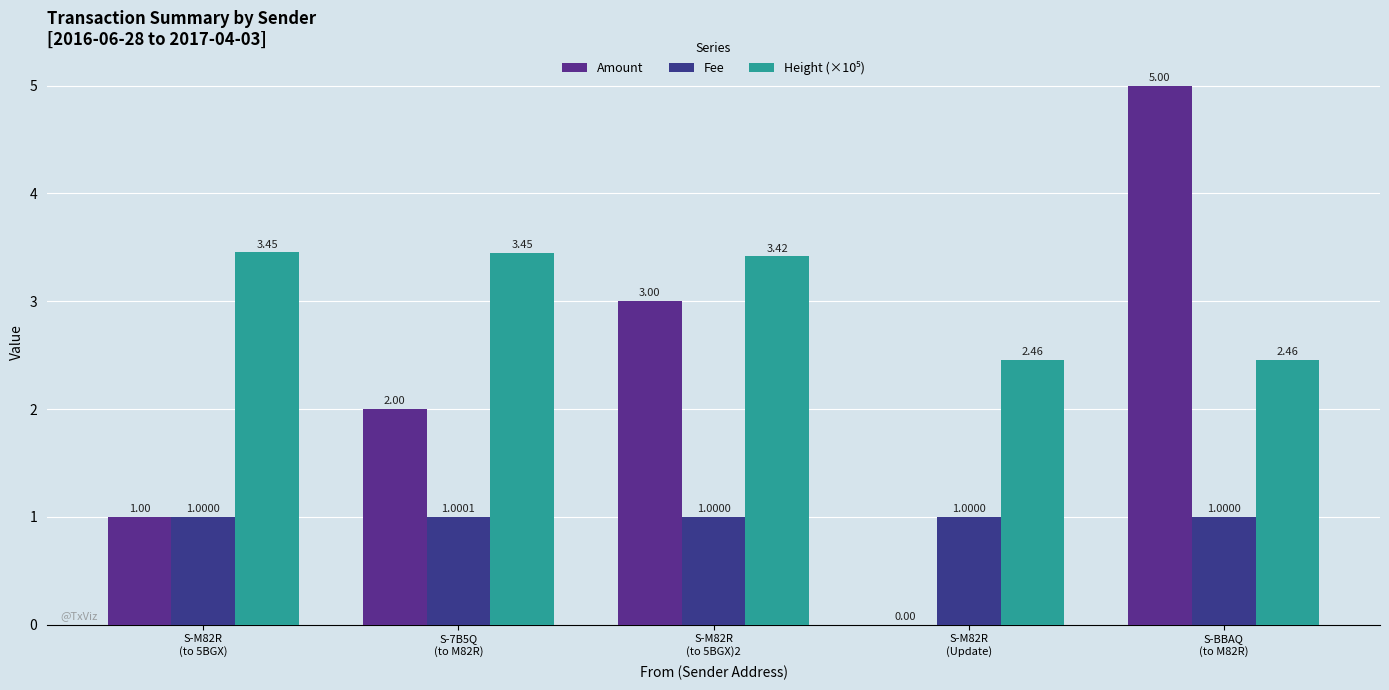

Does the chart contain stacked bars?

No